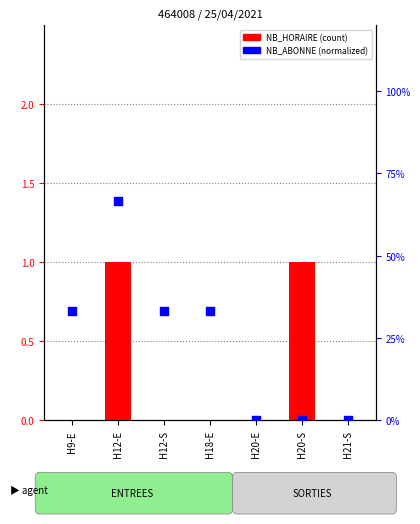

Which series contains the highest Y value?

NB_HORAIRE